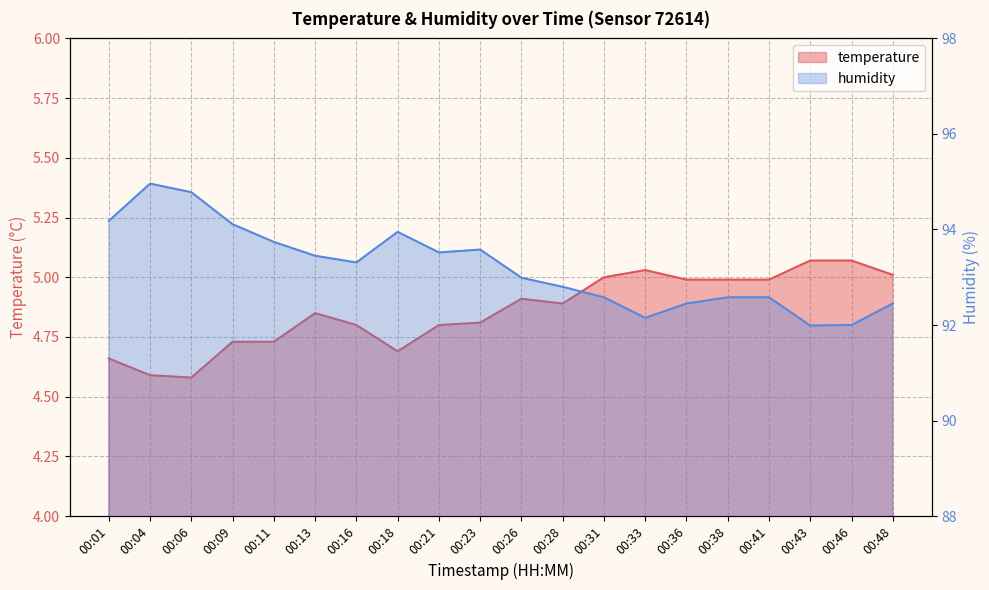

Which series has the widest spread of values?

humidity